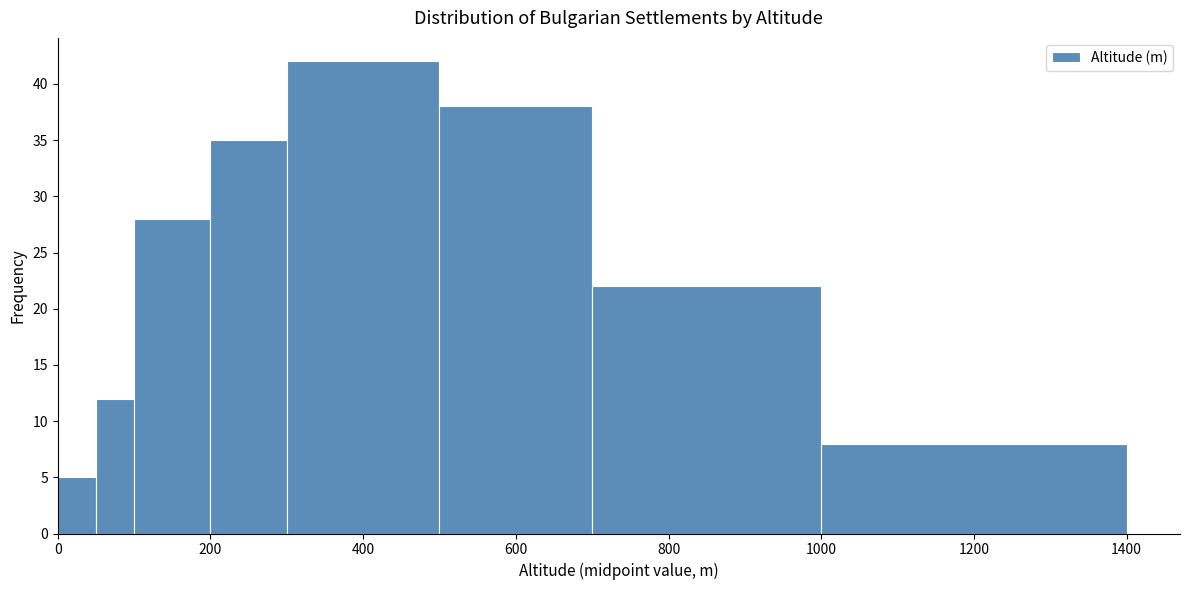

Read against the x-axis, roughly where is the centre of the tallest bar?

400